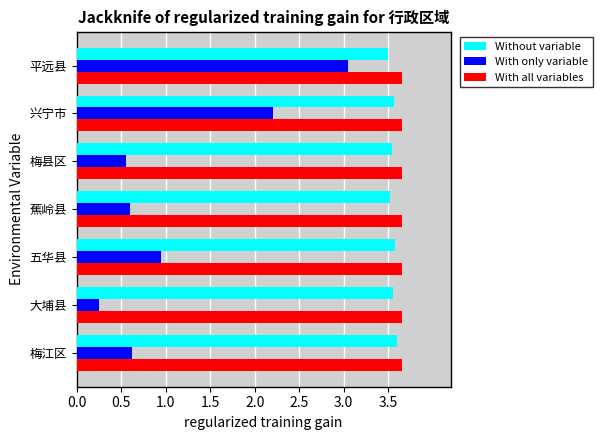

List the series in order of their peak value, highest first.

With all variables, Without variable, With only variable